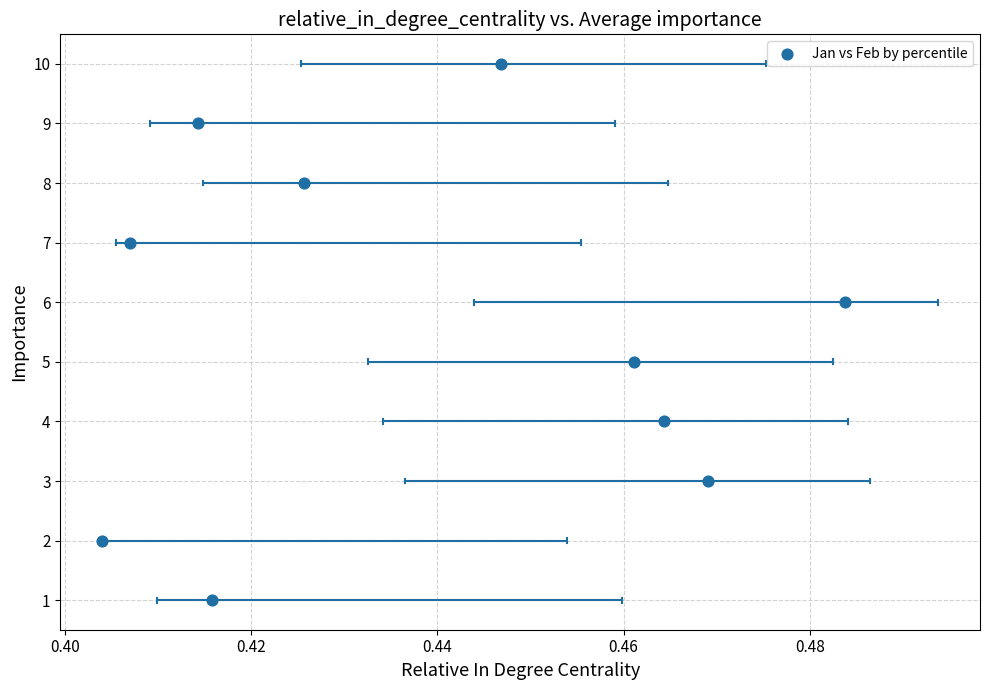

What is the range of Y values (max minus min)?

9